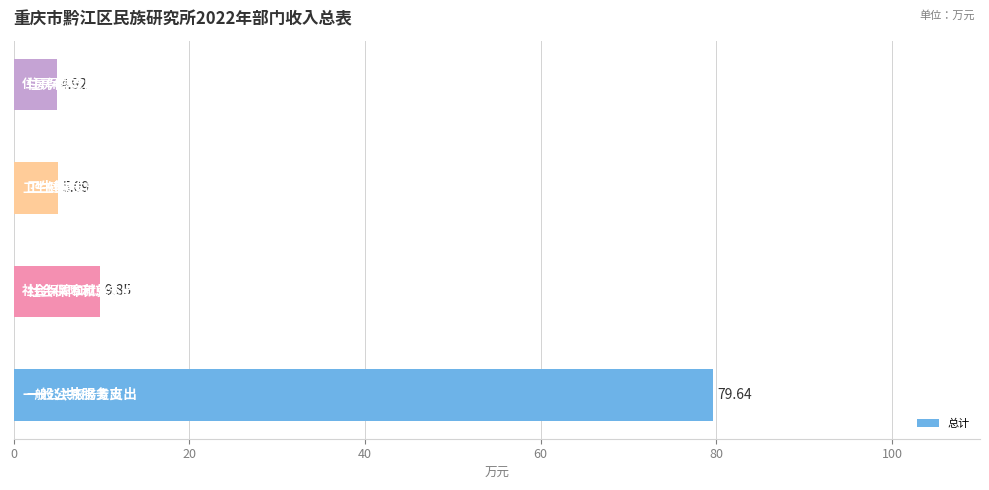

Are the bars horizontal?

Yes